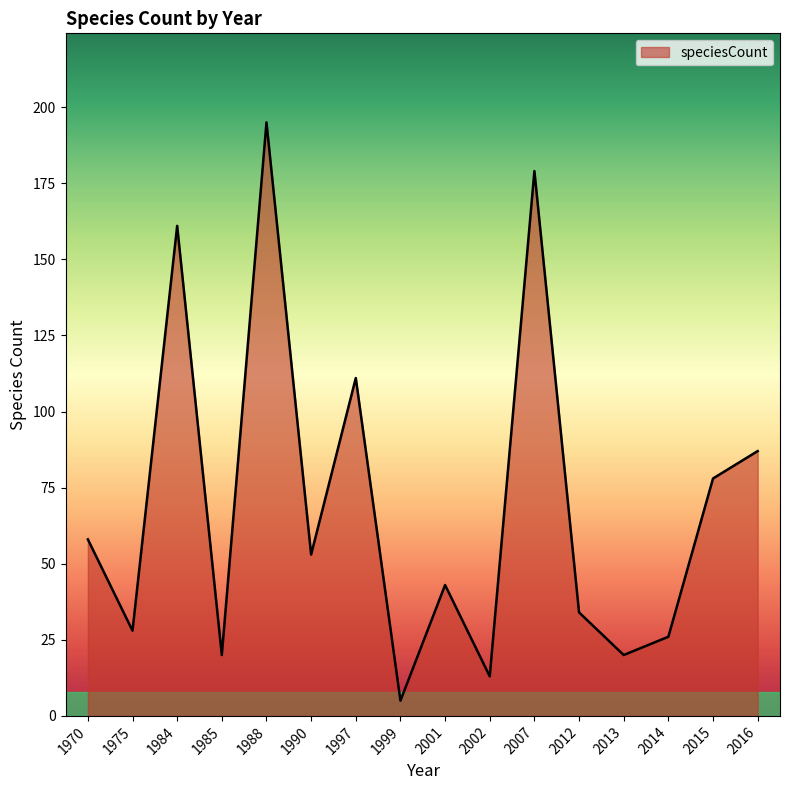

What is the difference between the values at 2015 and 1988?

117